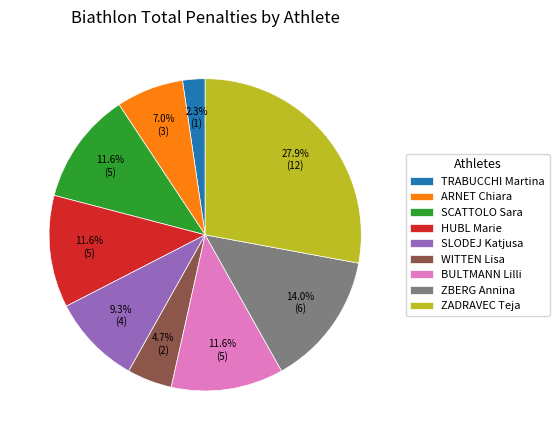

Which has a higher value, ZBERG Annina or SLODEJ Katjusa?

ZBERG Annina